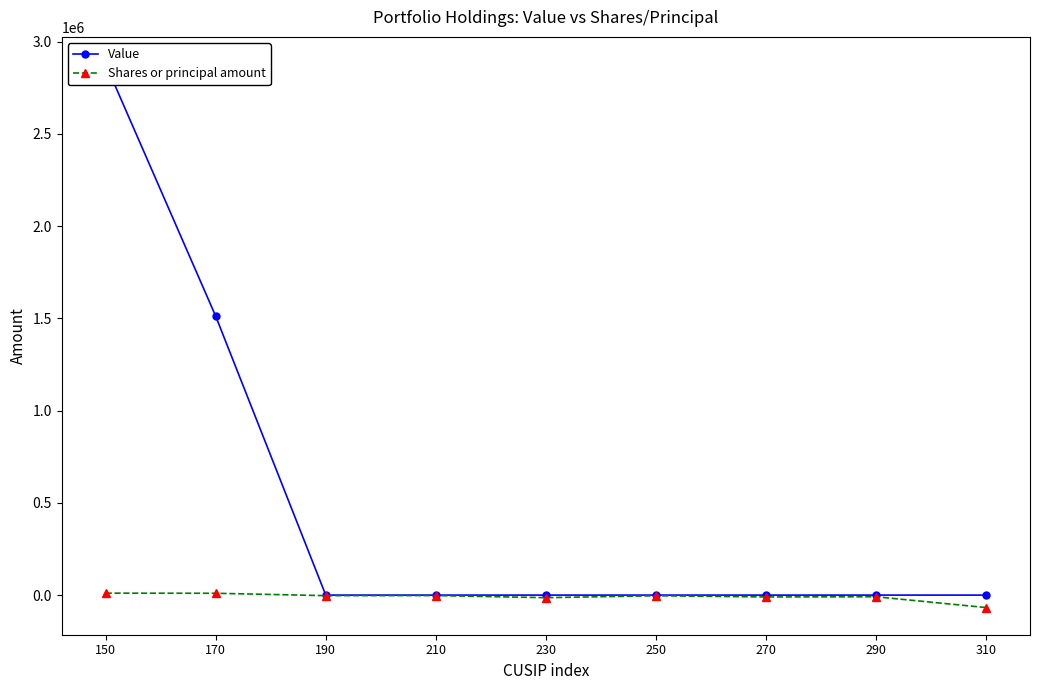

Between 310 and 210, which is larger?

310